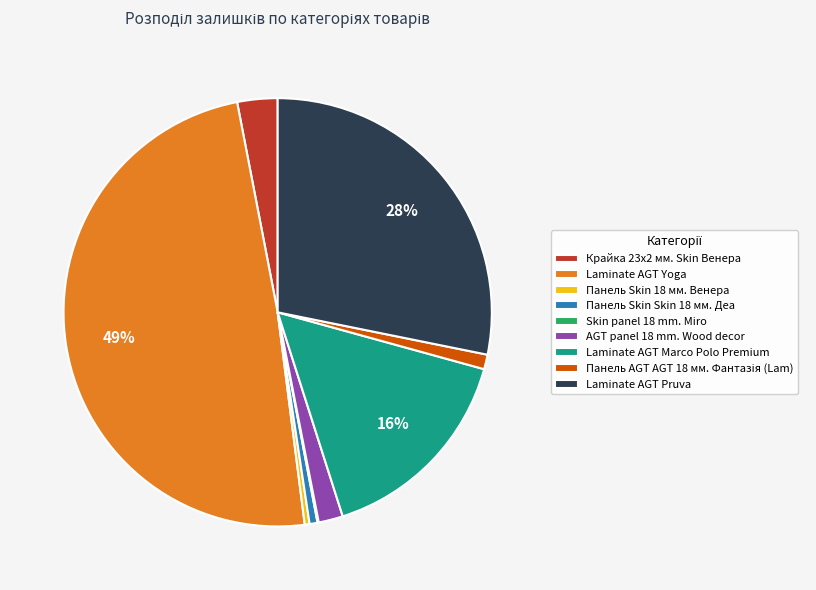

To the nearest percent, what portion does AGT panel 18 mm. Wood decor represent?

2%